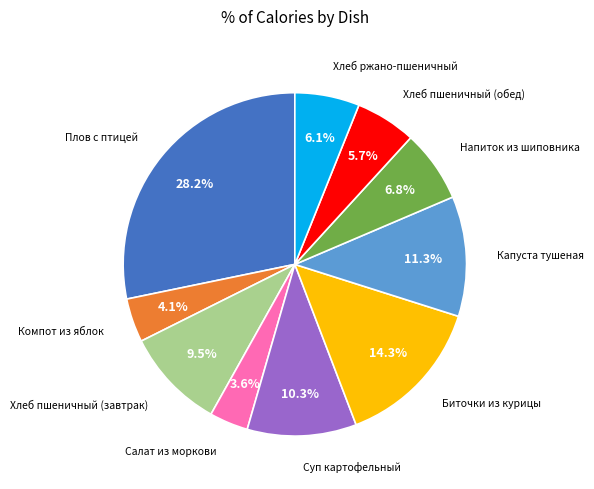

Count the number of slices in the pie.

10